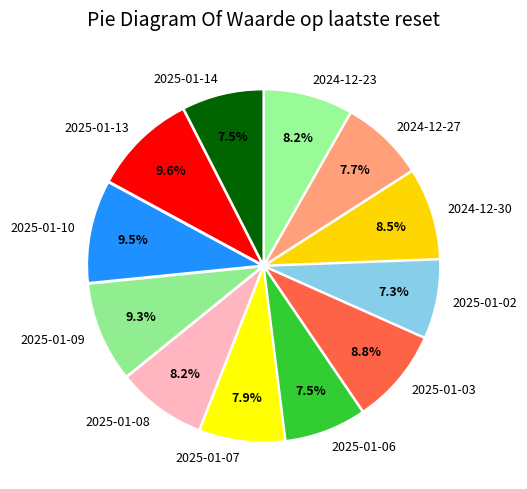

To the nearest percent, what portion does 2025-01-07 represent?

8%